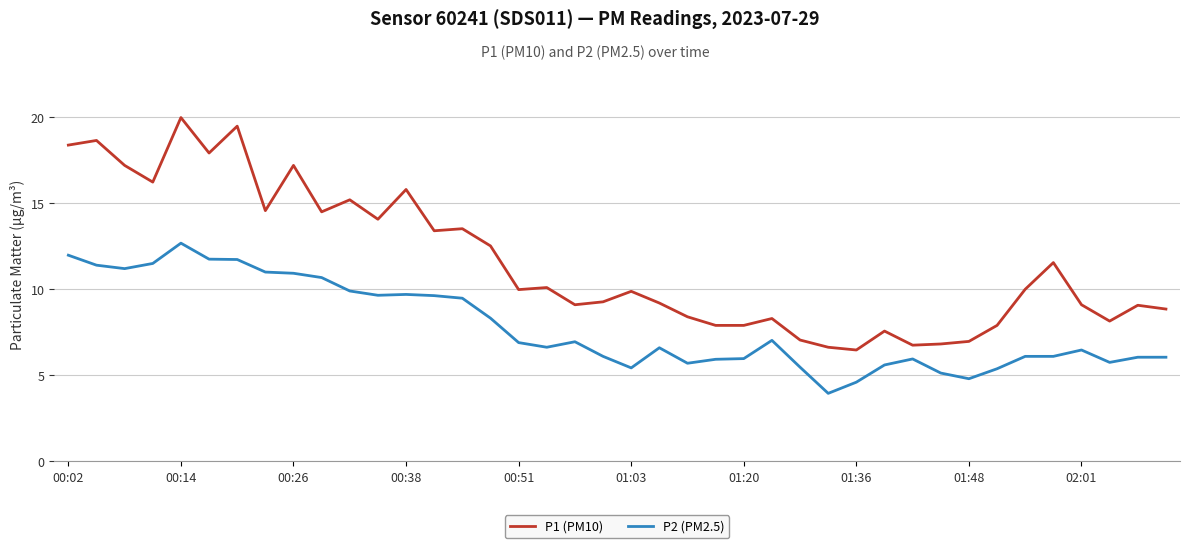

Rank the series by their maximum value, from lowest to highest.

P2 (PM2.5), P1 (PM10)